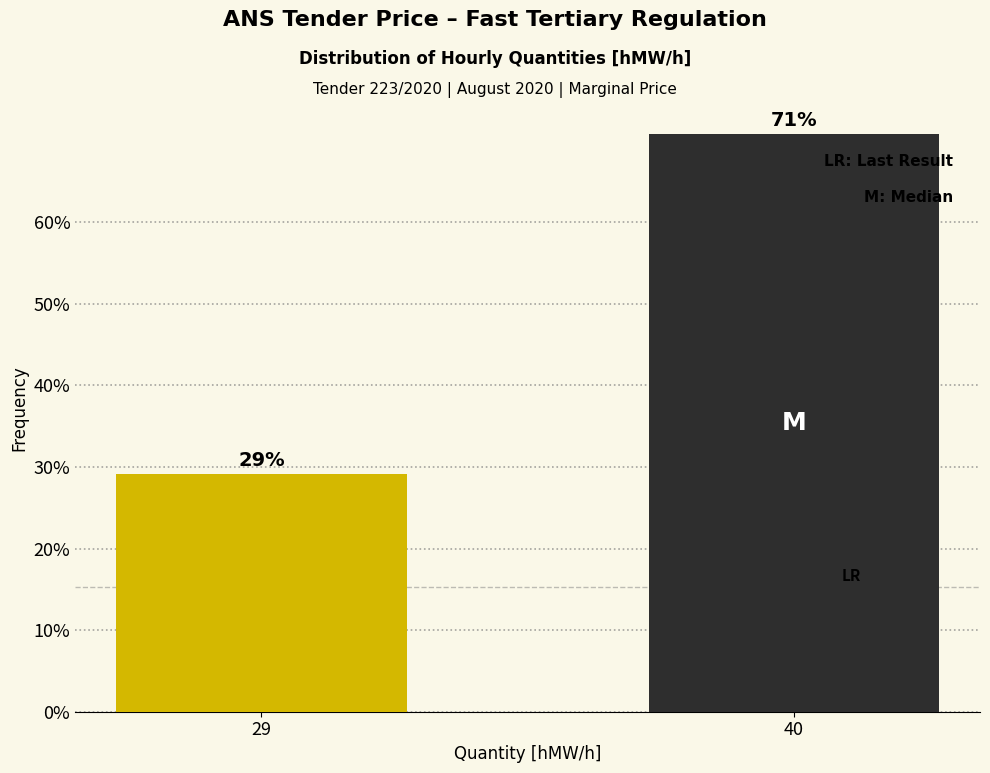

What is the value of the 1st bar from the left?

29.2